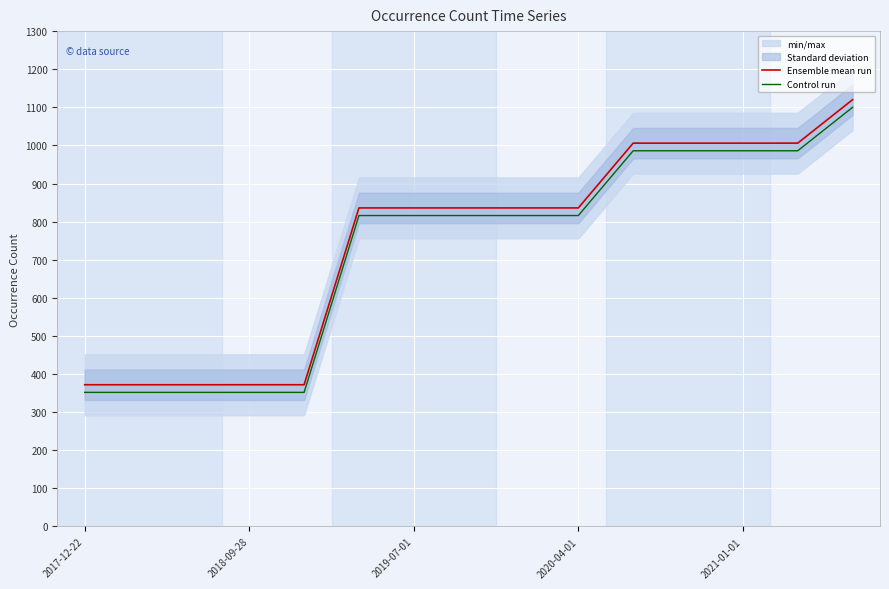

True or false: Ensemble mean run and Control run cross at least once.

False